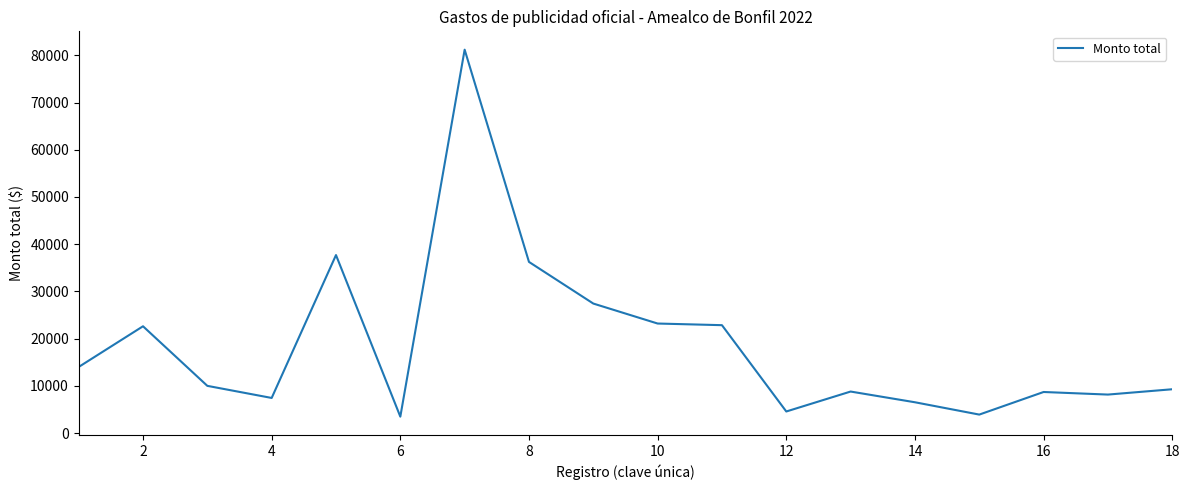

What is the smallest value displayed?

3480.0